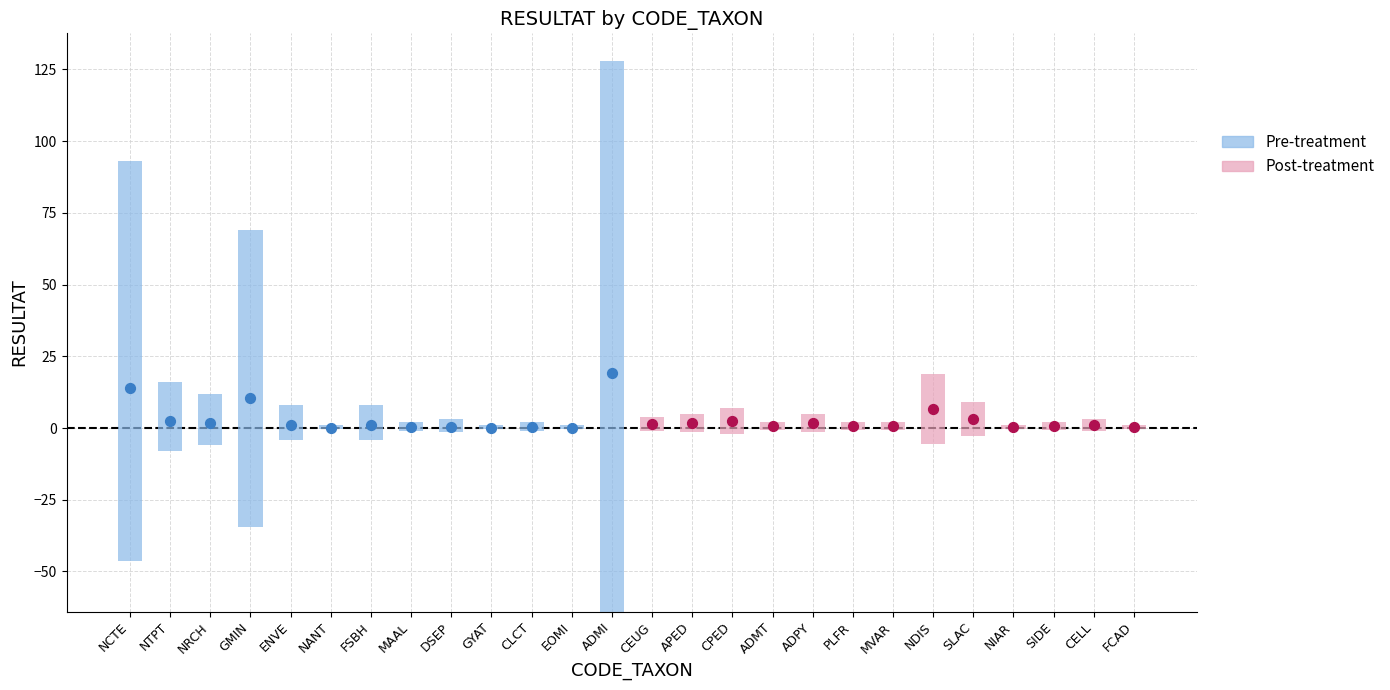

Which has a higher value, DSEP or NDIS?

NDIS